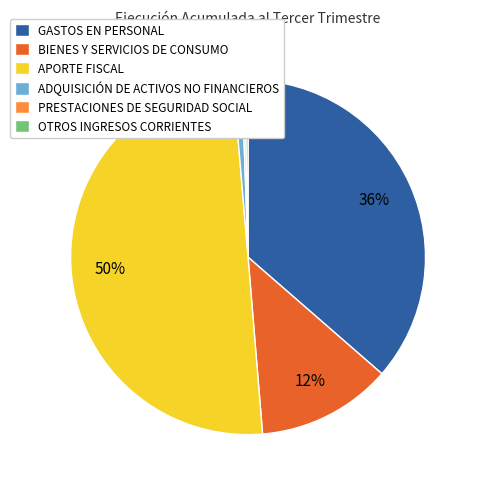

To the nearest percent, what percentage of the pie is ADQUISICIÓN DE ACTIVOS NO FINANCIEROS?

1%